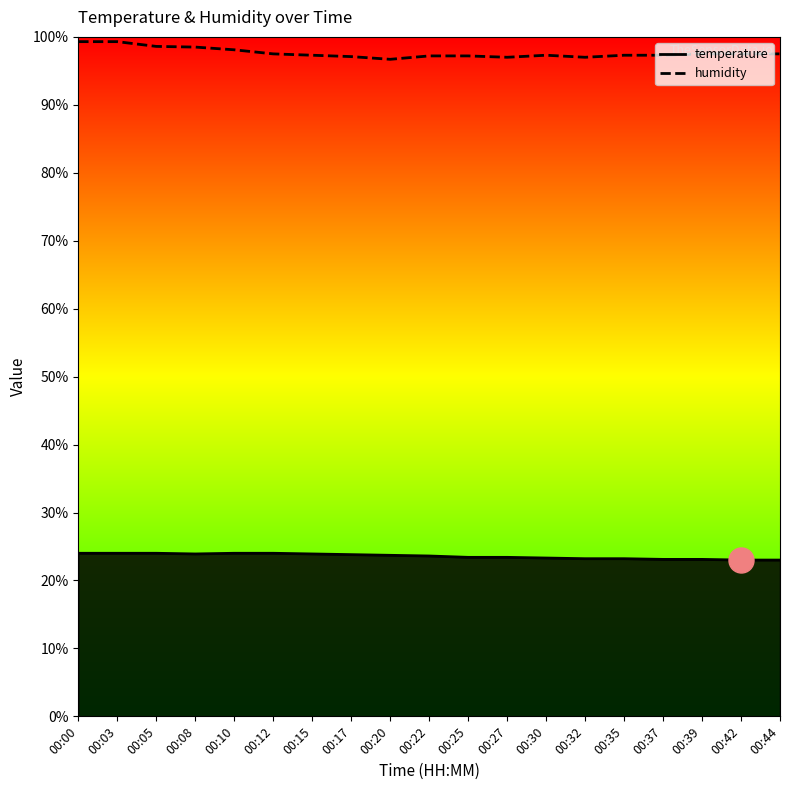

Between 00:17 and 00:27, which series saw the biggest shift?

temperature